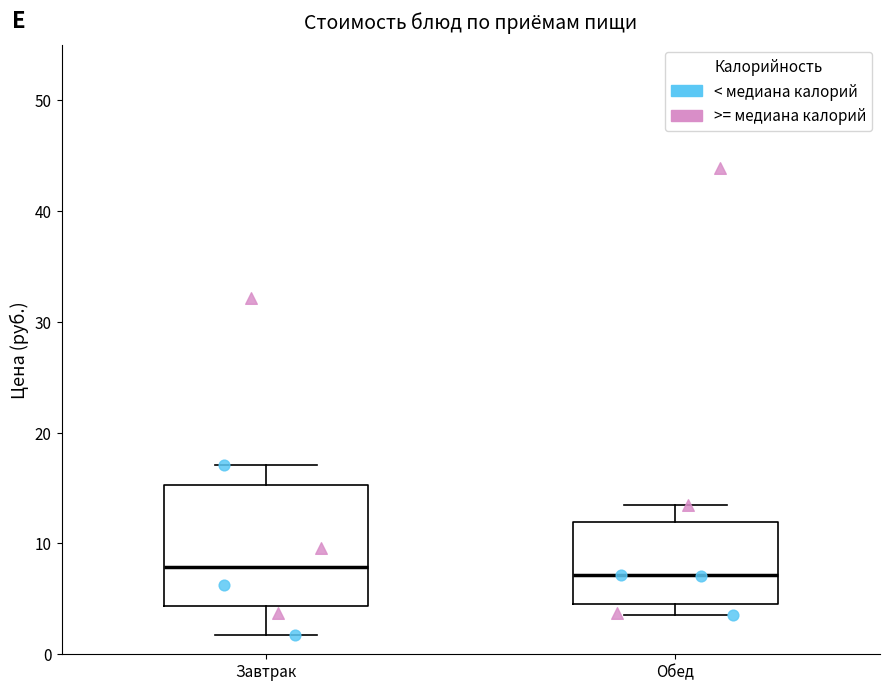

Comparing the boxes themselves (not the whiskers), which one is the tallest?

Завтрак